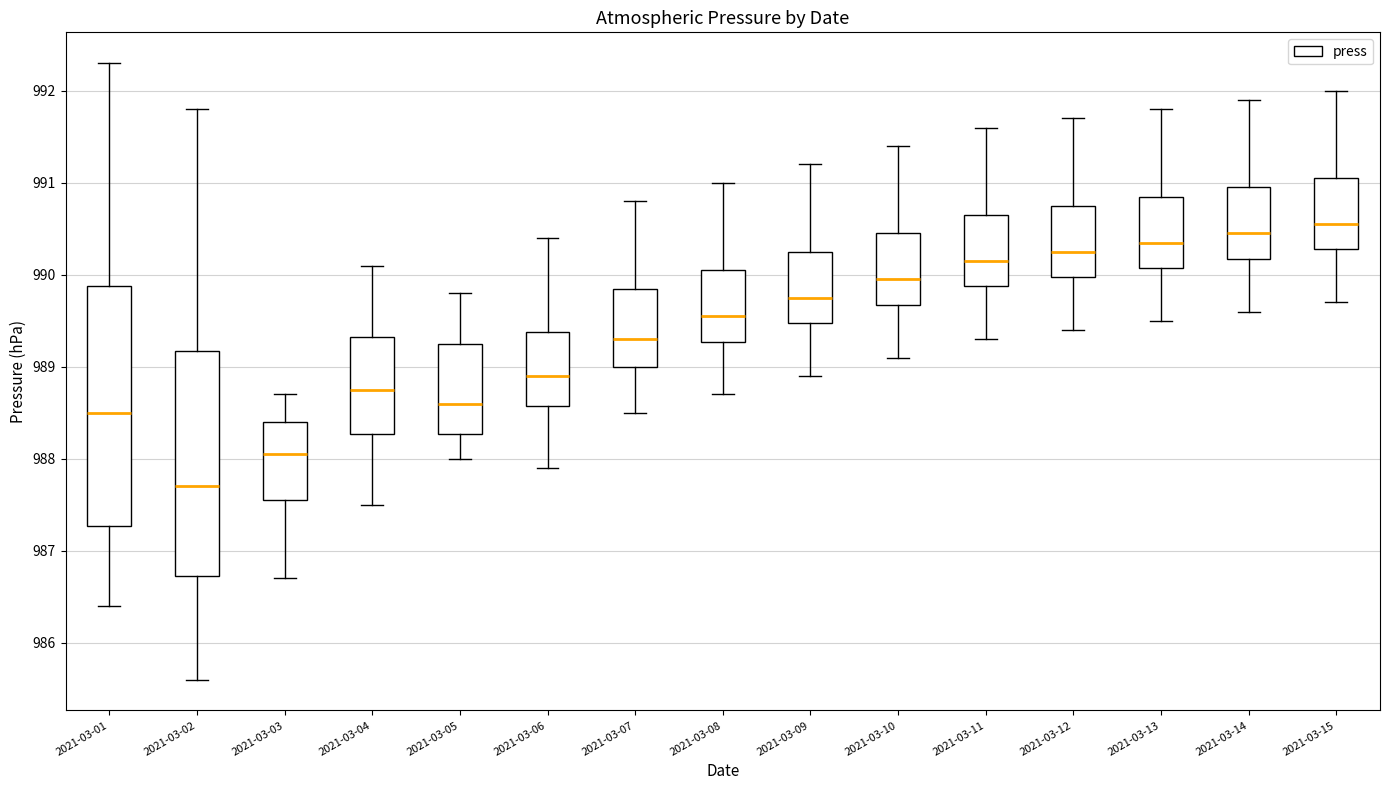

Where is the lower edge of the box for 2021-03-13 on the y-axis? The values are not printed on the chart, so give them approximately, as read against the axis.

990.1